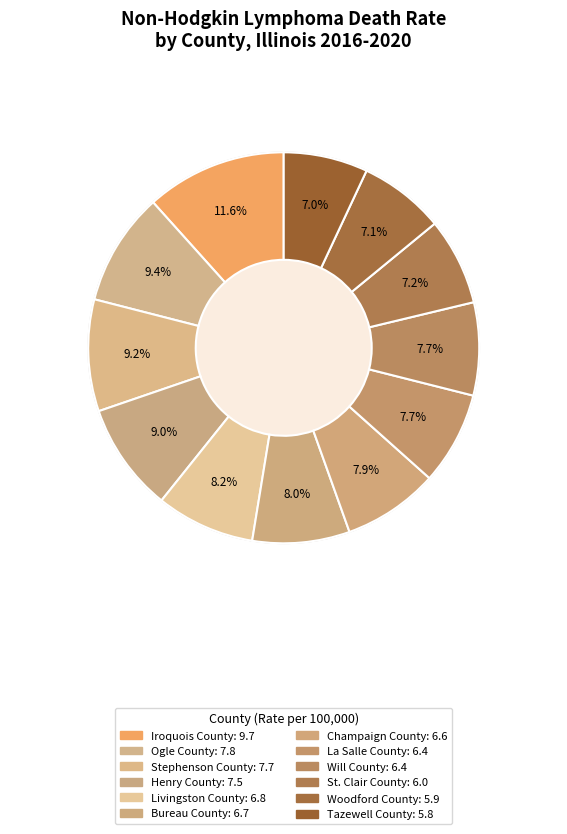

Rank the categories by value from highest to lowest.

Iroquois County, Ogle County, Stephenson County, Henry County, Livingston County, Bureau County, Champaign County, La Salle County, Will County, St. Clair County, Woodford County, Tazewell County